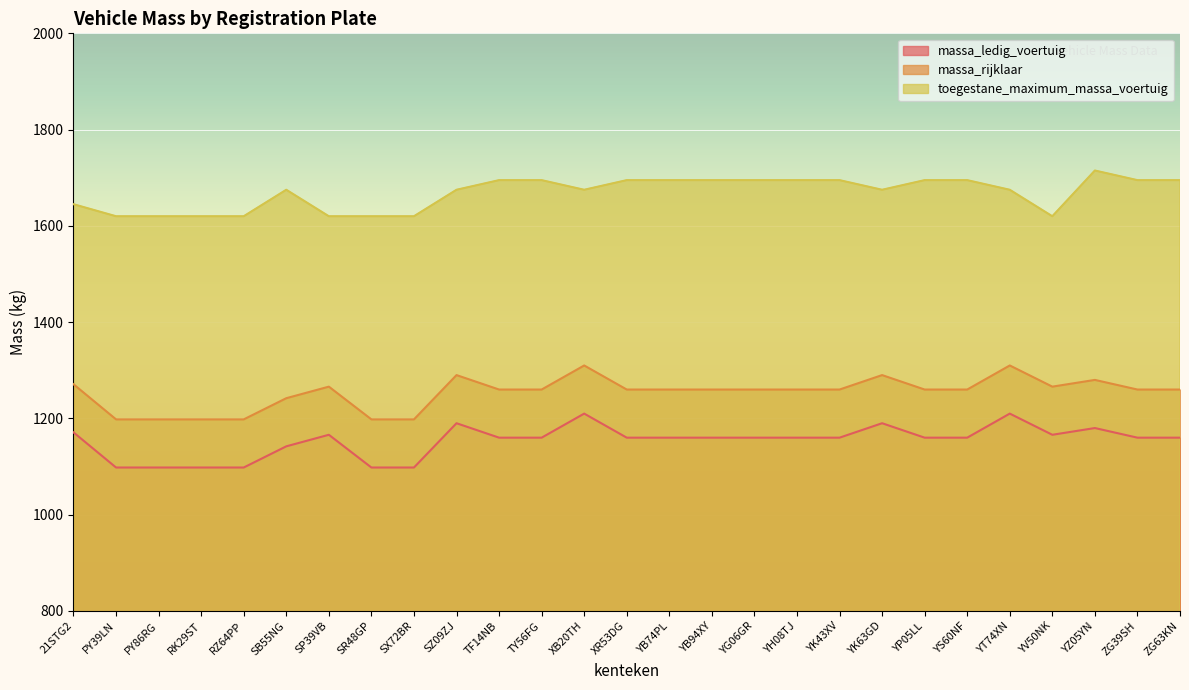

Reading right to left, transcribe all the data shown in this chart.

massa_ledig_voertuig: 1160	1160	1180	1166	1210	1160	1160	1190	1160	1160	1160	1160	1160	1160	1210	1160	1160	1190	1098	1098	1166	1142	1098	1098	1098	1098	1171
massa_rijklaar: 1260	1260	1280	1266	1310	1260	1260	1290	1260	1260	1260	1260	1260	1260	1310	1260	1260	1290	1198	1198	1266	1242	1198	1198	1198	1198	1271
toegestane_maximum_massa_voertuig: 1695	1695	1715	1620	1675	1695	1695	1675	1695	1695	1695	1695	1695	1695	1675	1695	1695	1675	1620	1620	1620	1675	1620	1620	1620	1620	1645